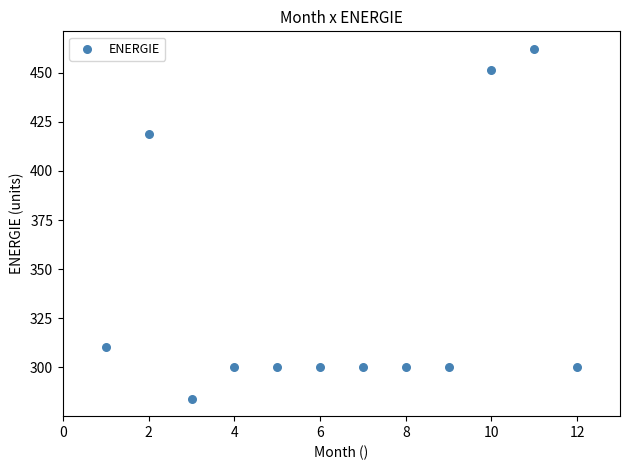

What is the average Y value?

335.6